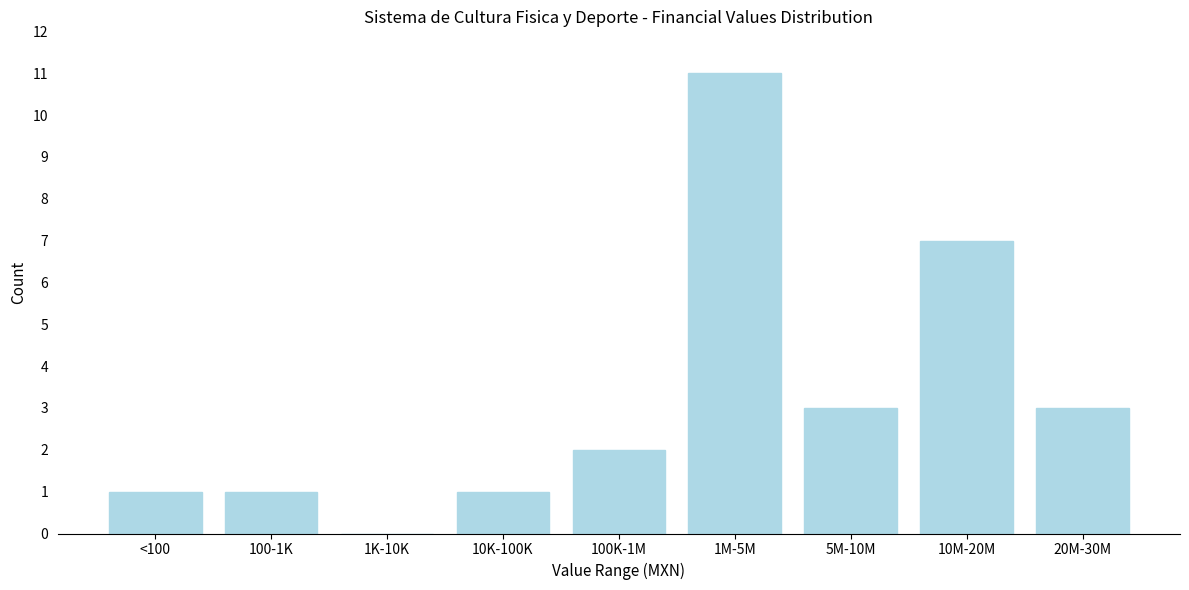

Reading left to right, transcribe all the data shown in this chart.

<100=1	100-1K=1	1K-10K=0	10K-100K=1	100K-1M=2	1M-5M=11	5M-10M=3	10M-20M=7	20M-30M=3